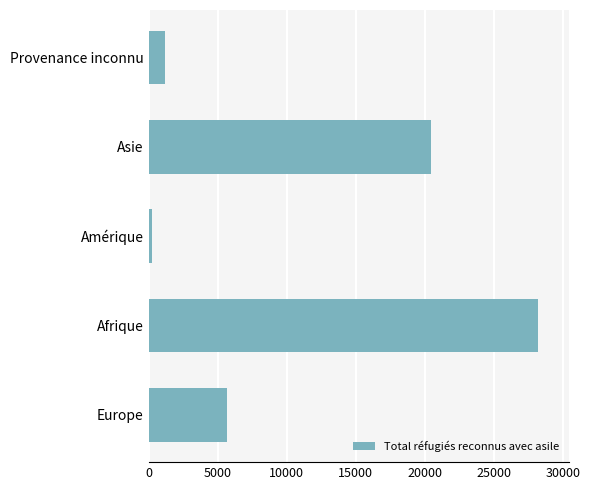

What is the greatest value displayed?

28166